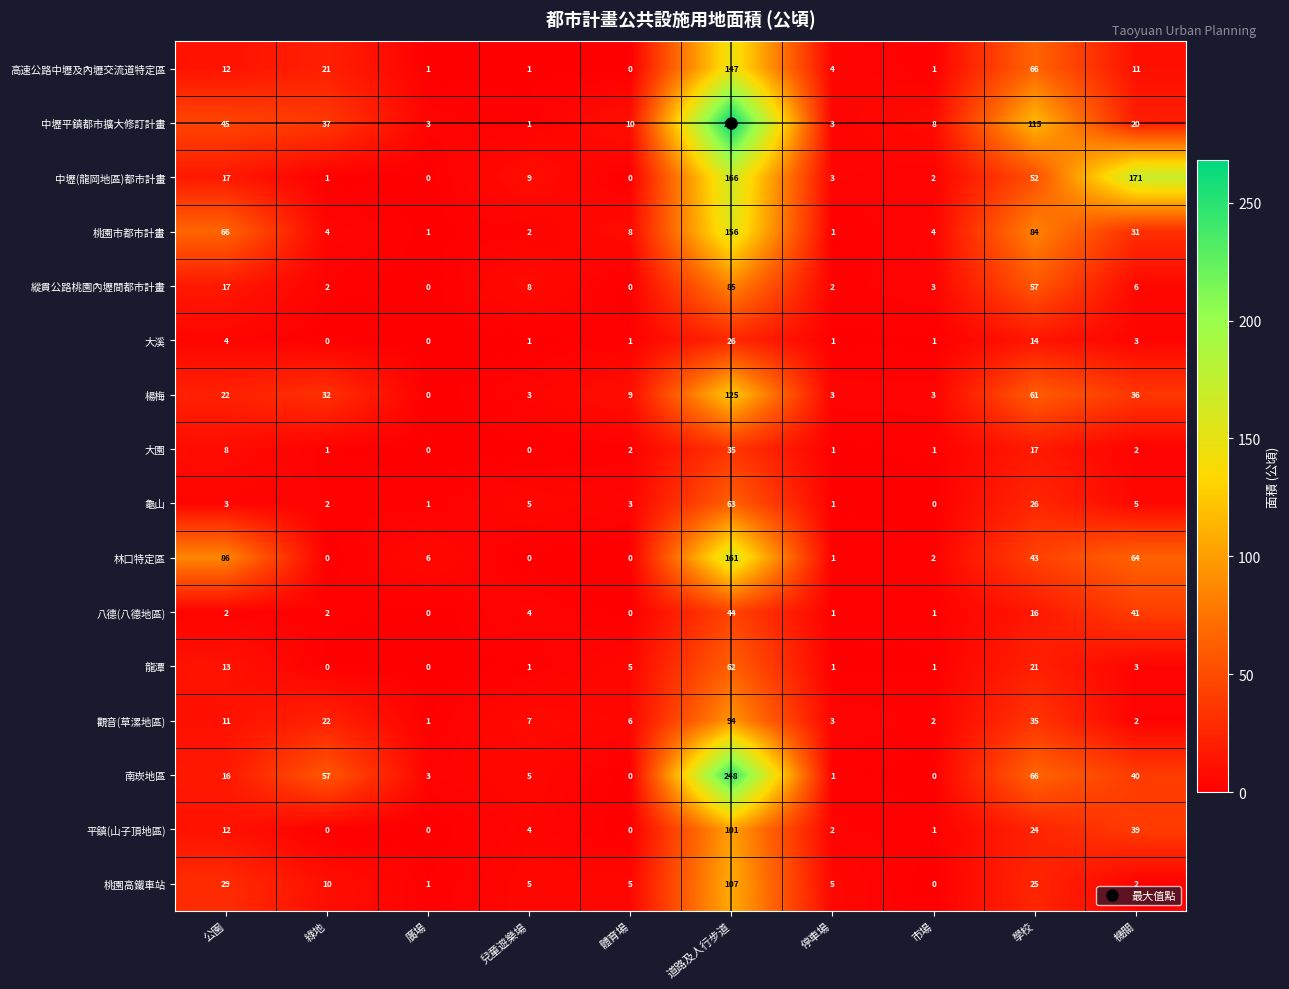

Rank the series by their maximum value, from highest to lowest.

中壢平鎮都市擴大修訂計畫, 南崁地區, 中壢(龍岡地區)都市計畫, 林口特定區, 桃園市都市計畫, 高速公路中壢及內壢交流道特定區, 楊梅, 桃園高鐵車站, 平鎮(山子頂地區), 觀音(草漯地區), 縱貫公路桃園內壢間都市計畫, 龜山, 龍潭, 八德(八德地區), 大園, 大溪